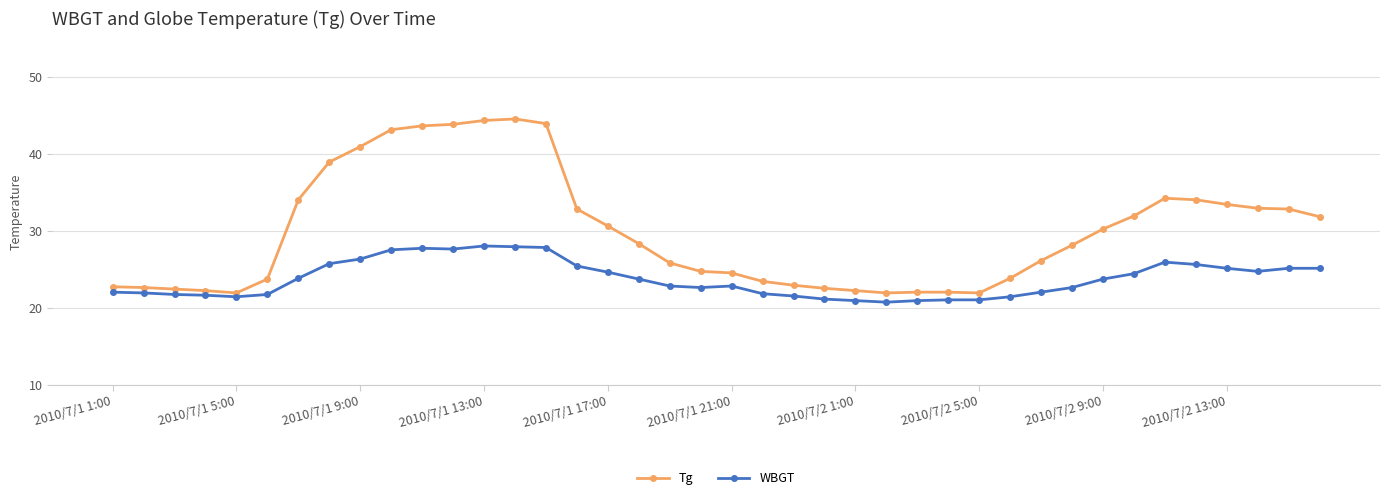

What is the smallest value displayed?

20.7